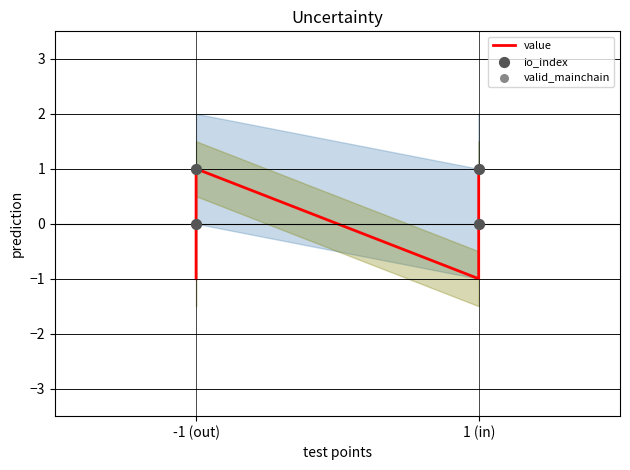

Which series has the largest total across all categories?

valid_mainchain